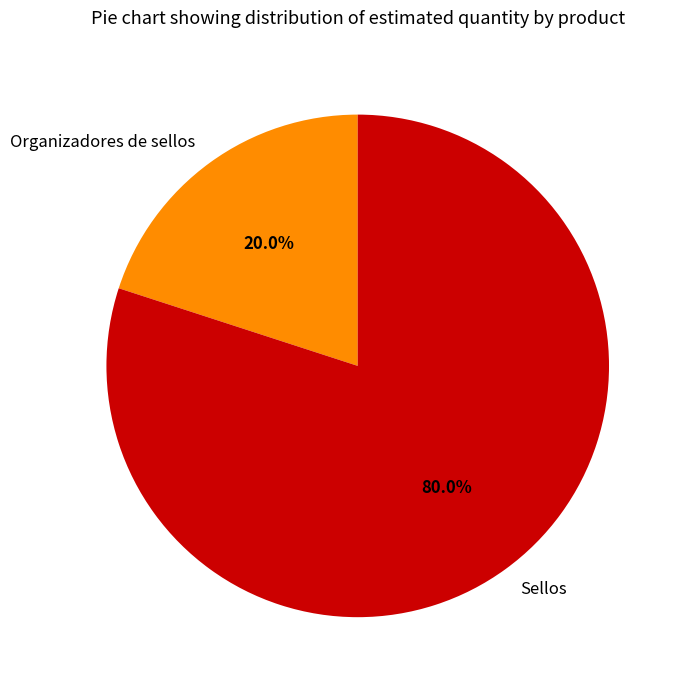

True or false: Organizadores de sellos accounts for 32% of the total.

False